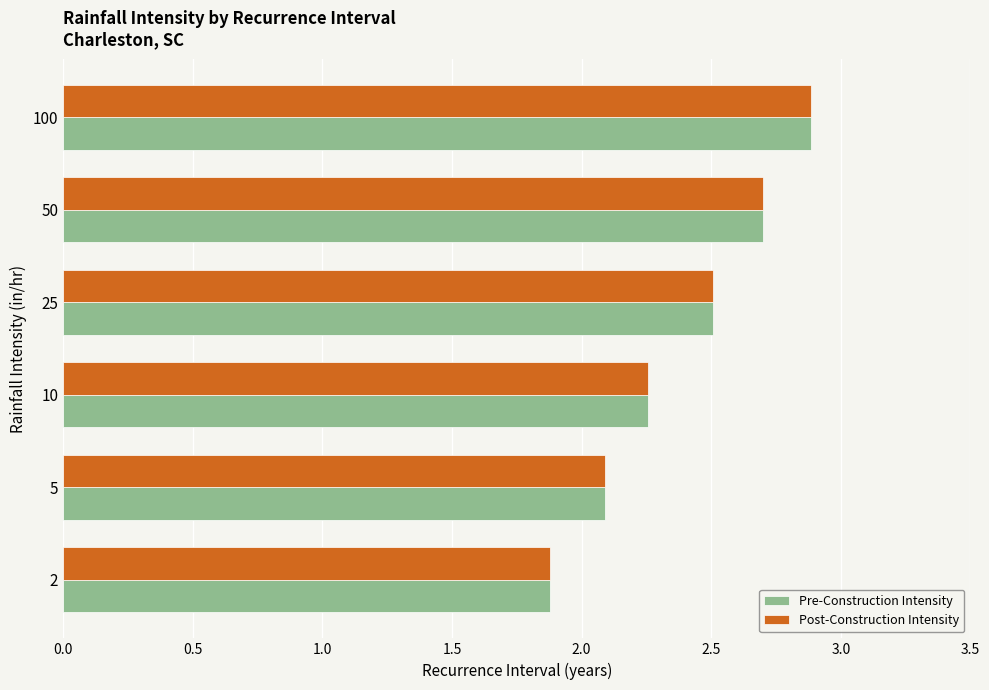

Is it true that Pre-Construction Intensity equals 1.5 at 5?

False